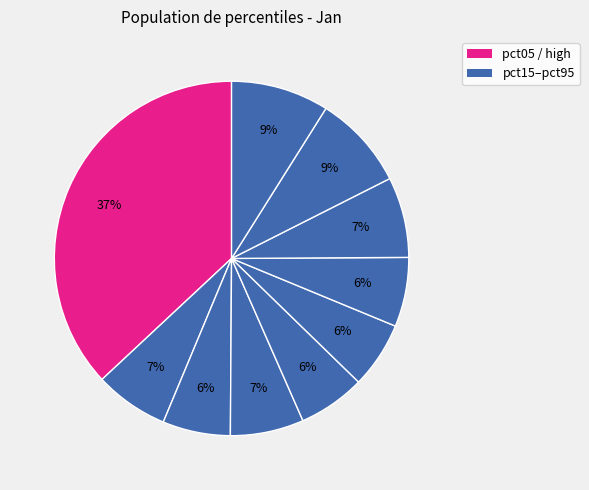

Which slice is the largest?

pct05